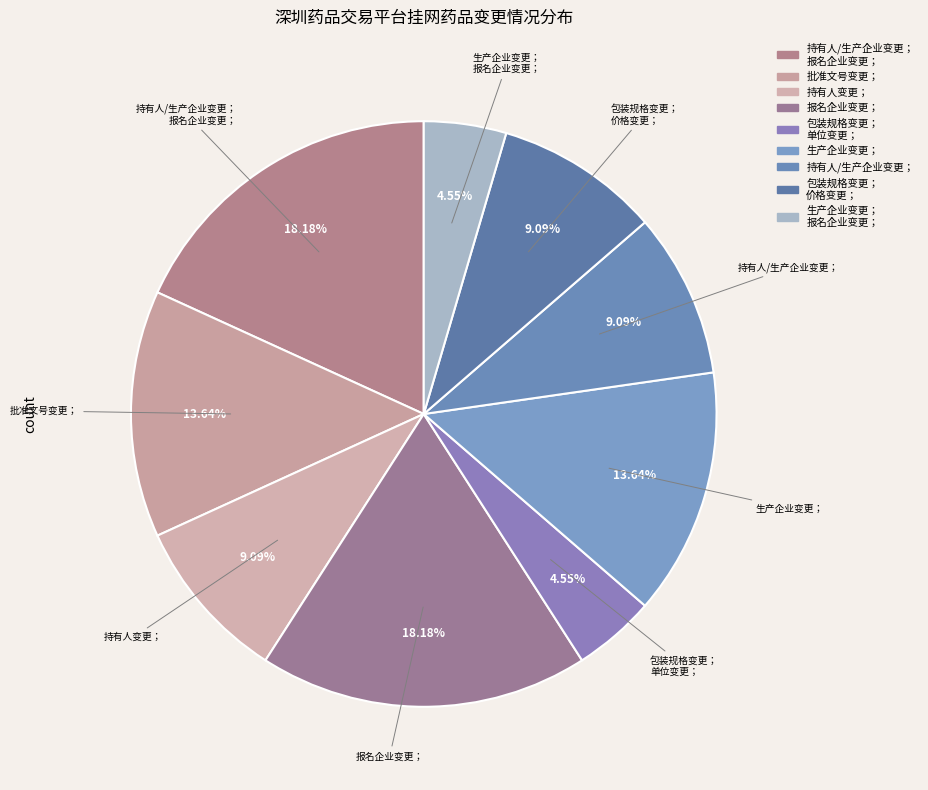

Is there any slice that represents more than half of the pie?

No